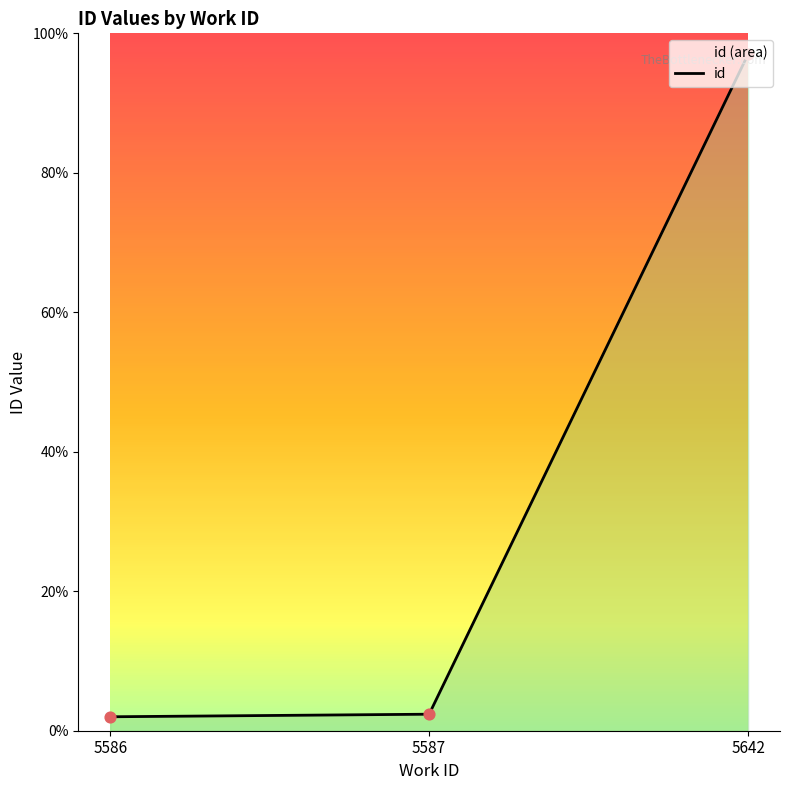

What is the change in value from 5587 to 5642?

+94.6